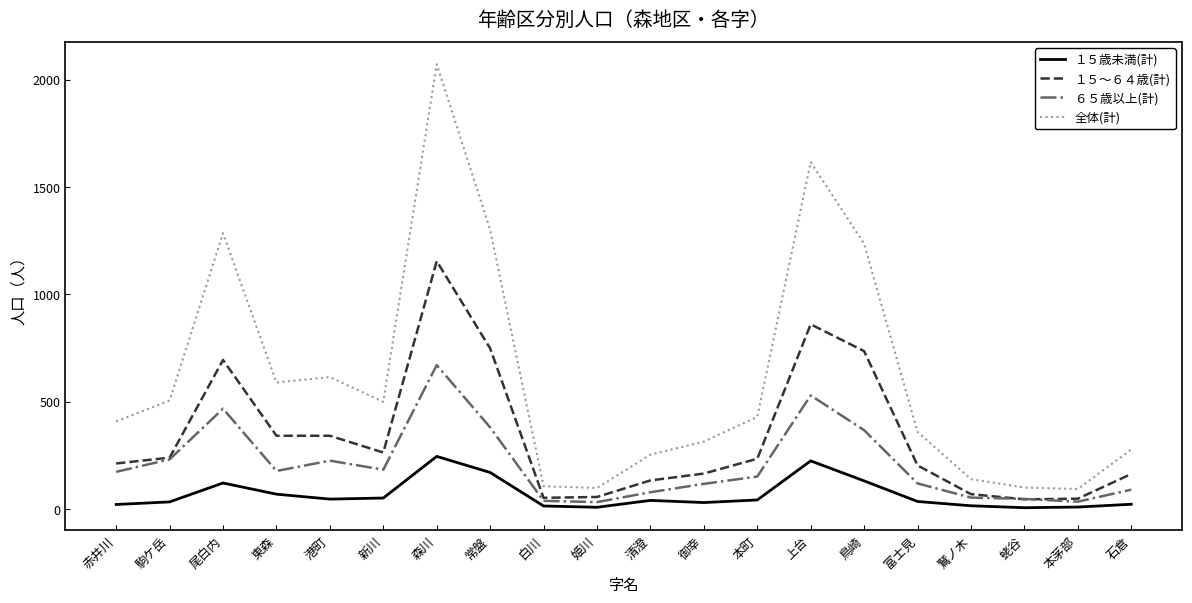

Which series has the largest range (max minus min)?

全体(計)